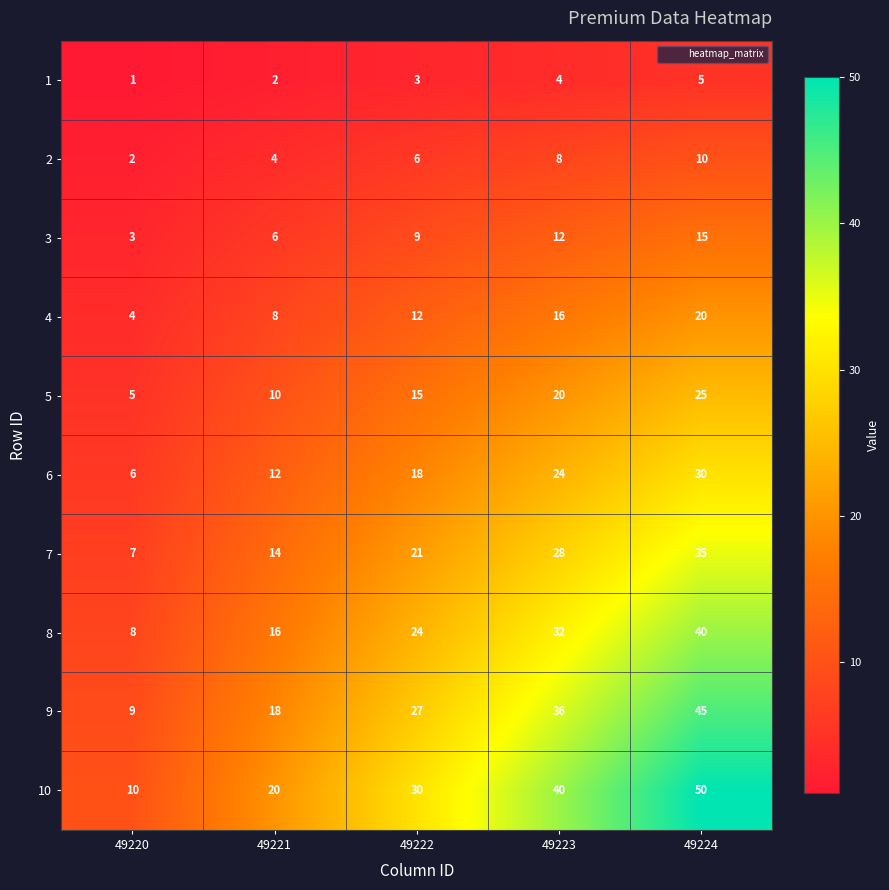

The value of 8 at 49222 is 36. True or false?

False